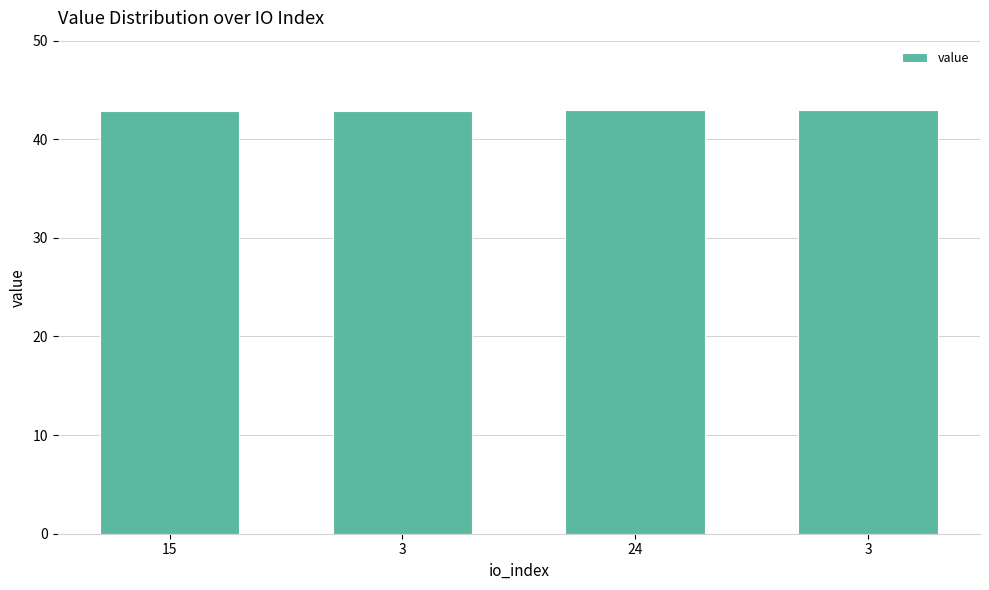

Which has a higher value, 3 or 3?

3